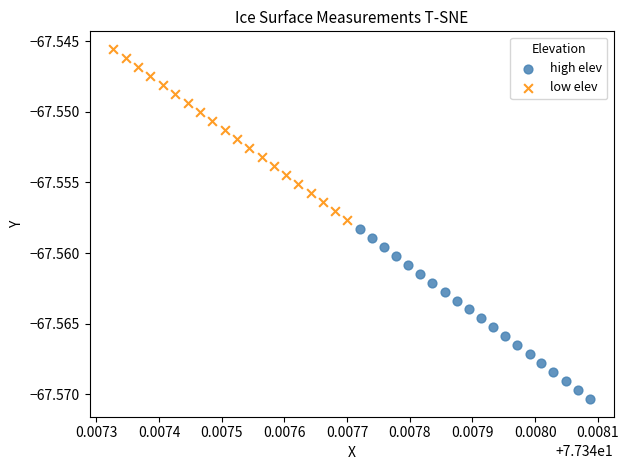

Which series has the widest spread of Y values?

low elev